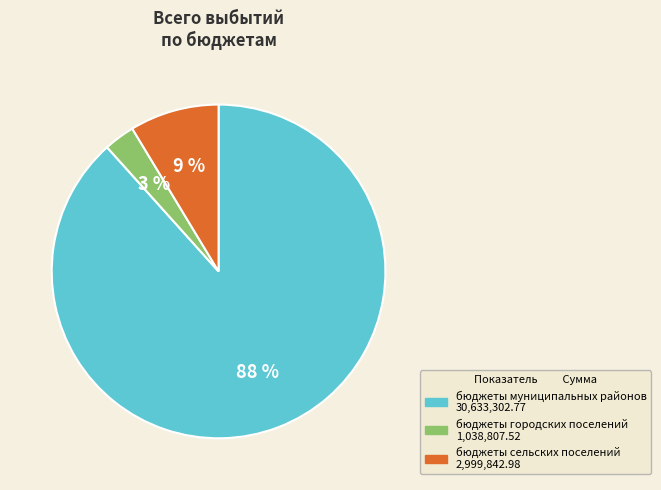

Do бюджеты городских поселений and бюджеты сельских поселений together represent more than half of the pie?

No